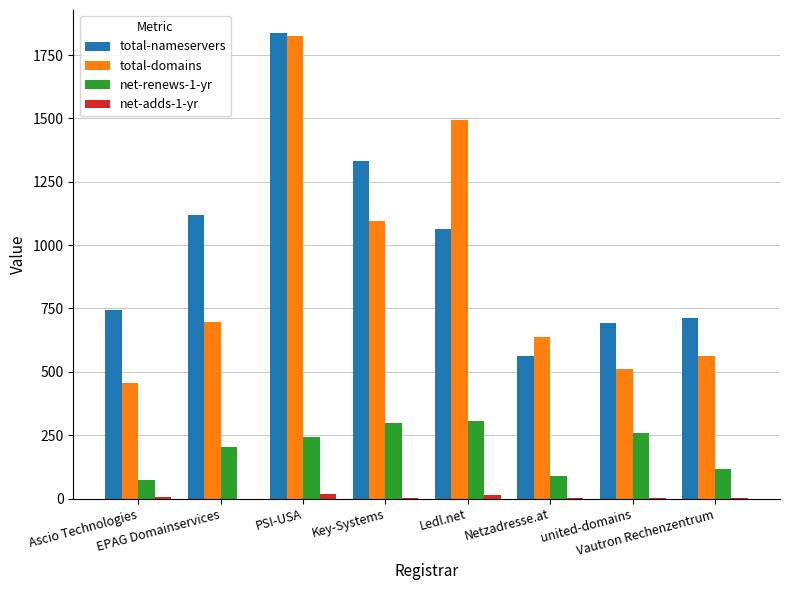

True or false: total-nameservers has a value of 712 at Vautron Rechenzentrum.

True